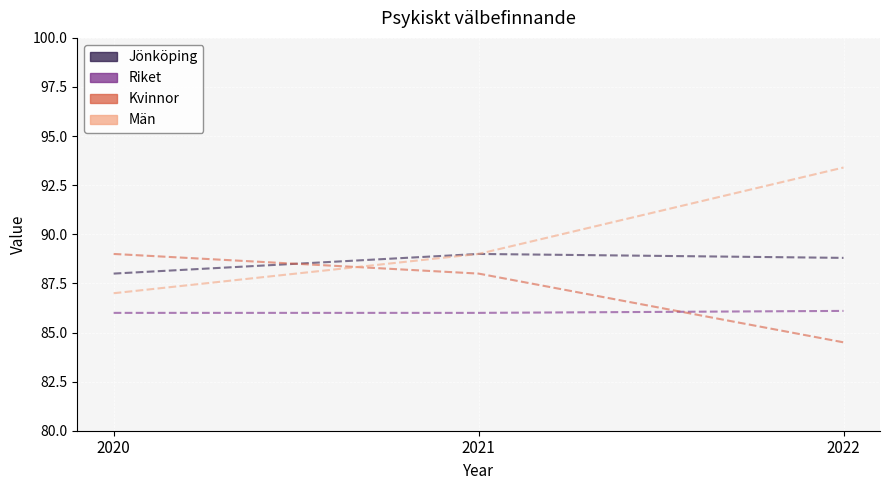

The value of Riket at 2021 is 1.5. True or false?

False